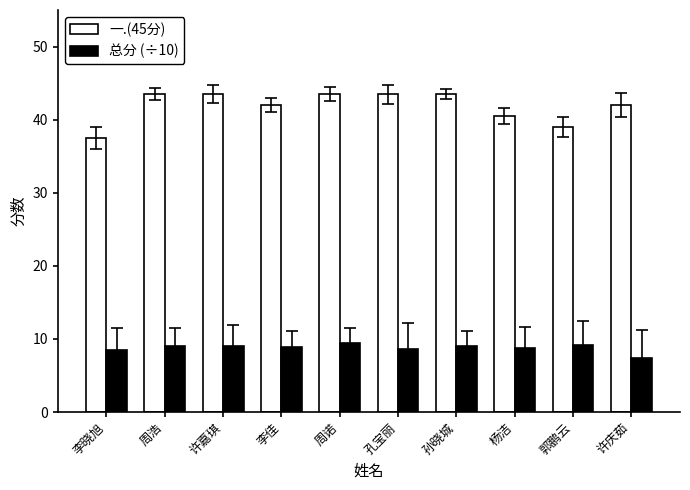

How many categories are shown in the chart?

10